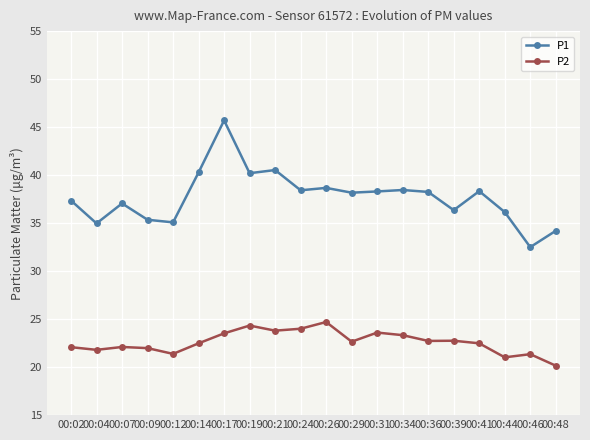

Between 00:12 and 00:24, which series saw the biggest shift?

P1